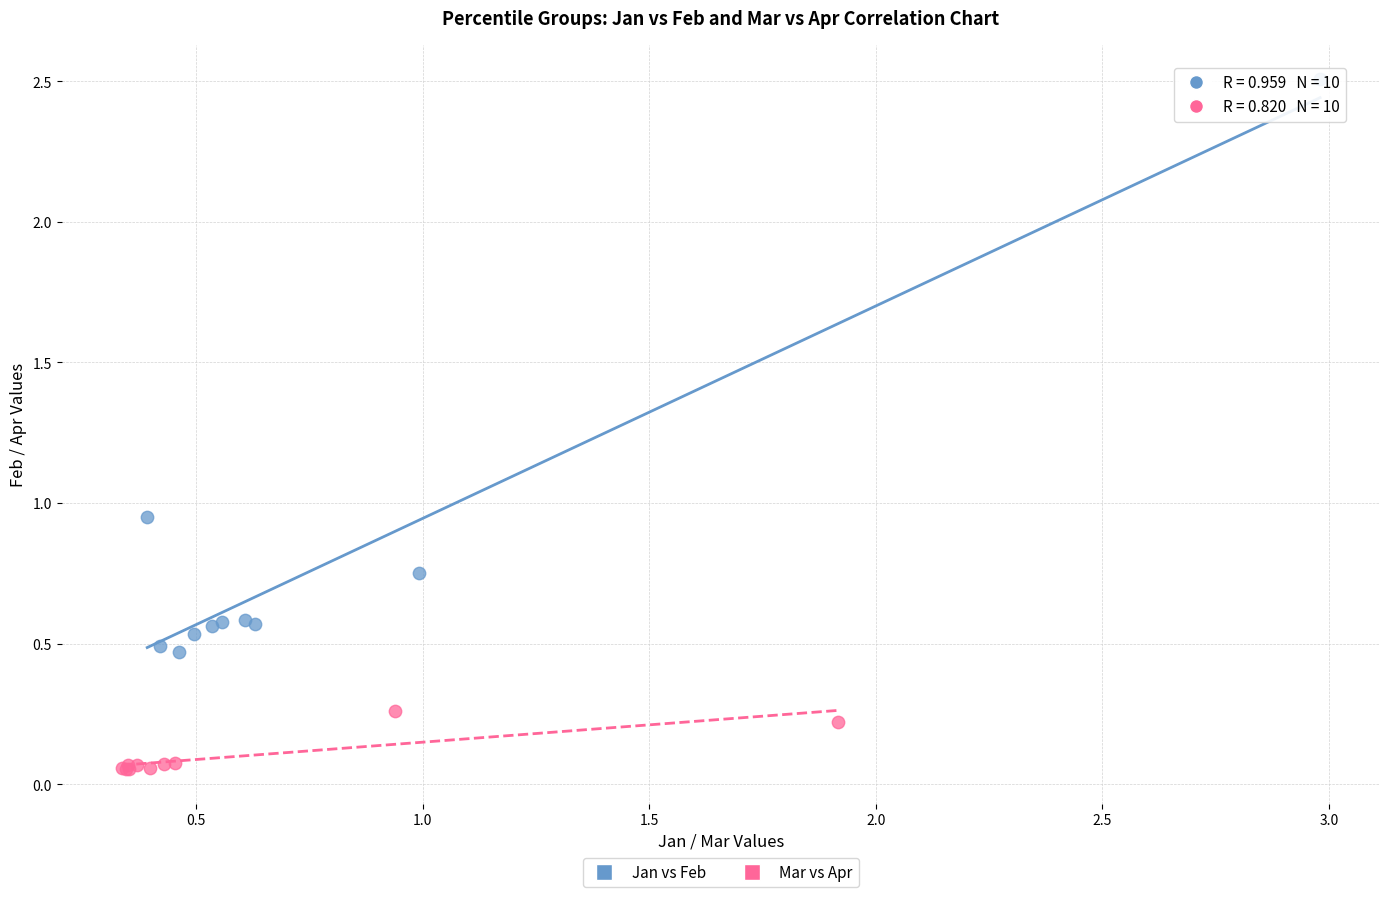

Which series has the widest spread of Y values?

Jan vs Feb